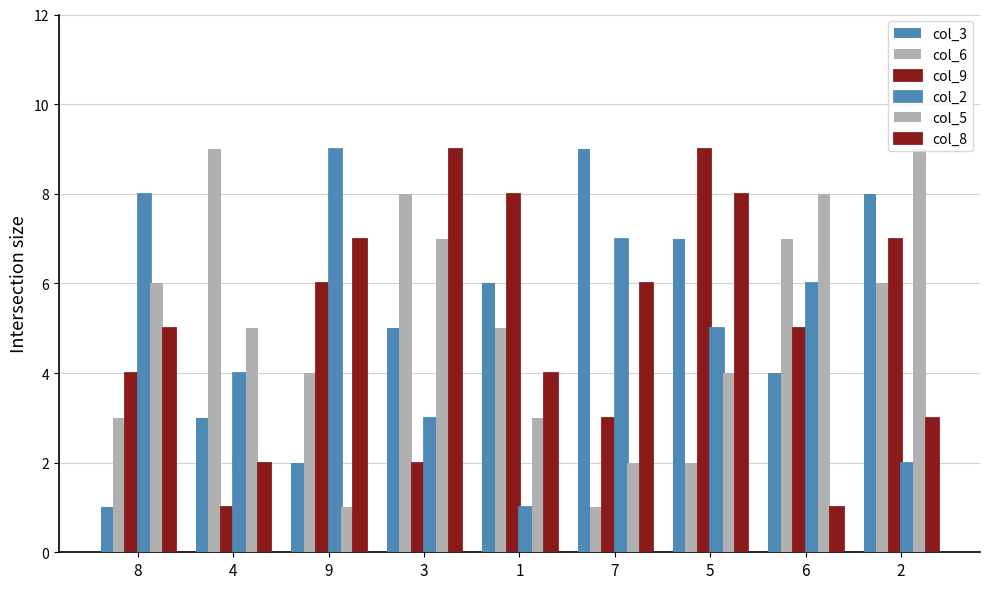

Reading left to right, list all the values displayed in this chart.

col_3: 1	3	2	5	6	9	7	4	8
col_6: 3	9	4	8	5	1	2	7	6
col_9: 4	1	6	2	8	3	9	5	7
col_2: 8	4	9	3	1	7	5	6	2
col_5: 6	5	1	7	3	2	4	8	9
col_8: 5	2	7	9	4	6	8	1	3